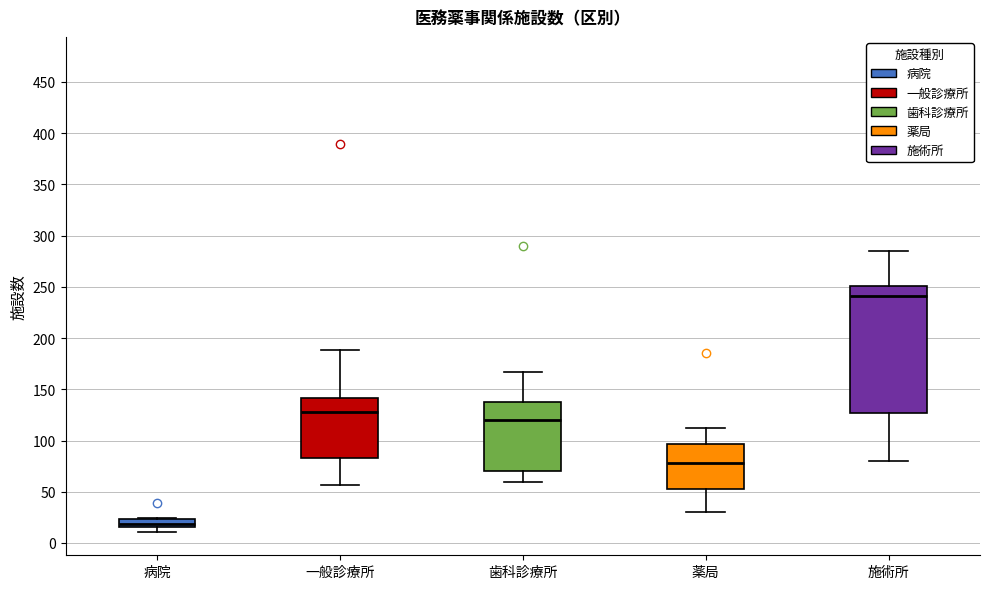

Which box is the tallest, from its lower edge to its upper edge?

施術所